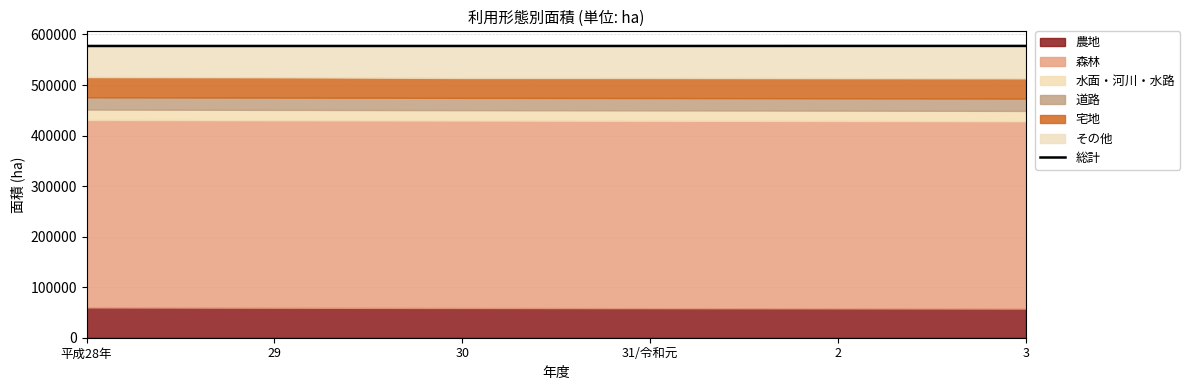

What is the label of the 3rd point from the left?

30